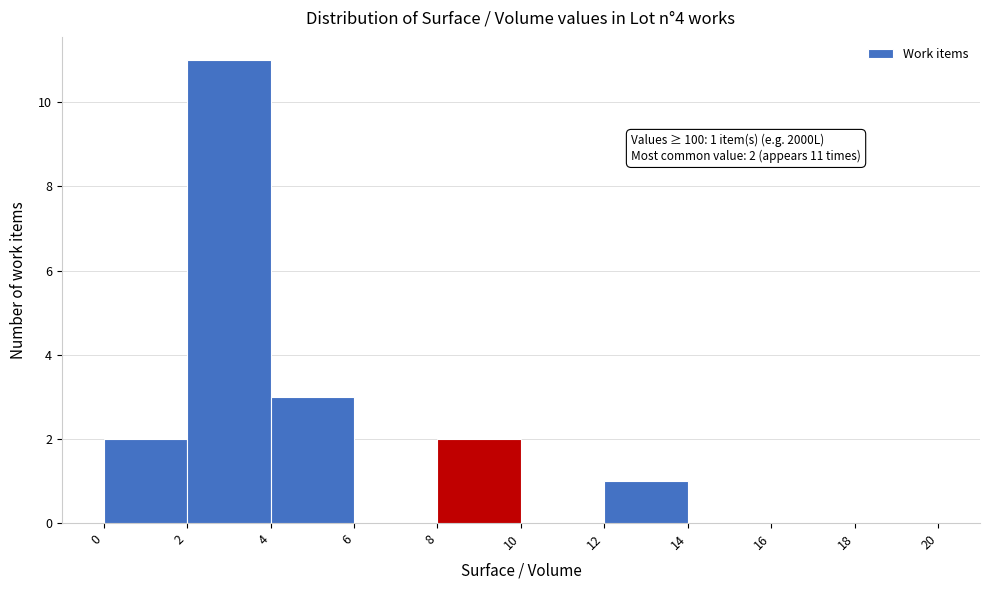

Over which range of the x-axis is the bar tallest?

2 to 4